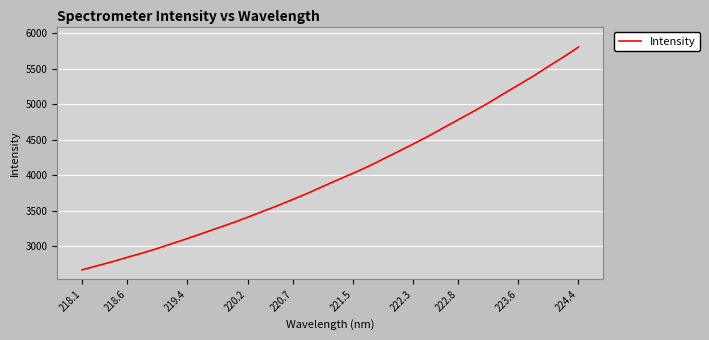

Is this an area chart (filled region under the line)?

No